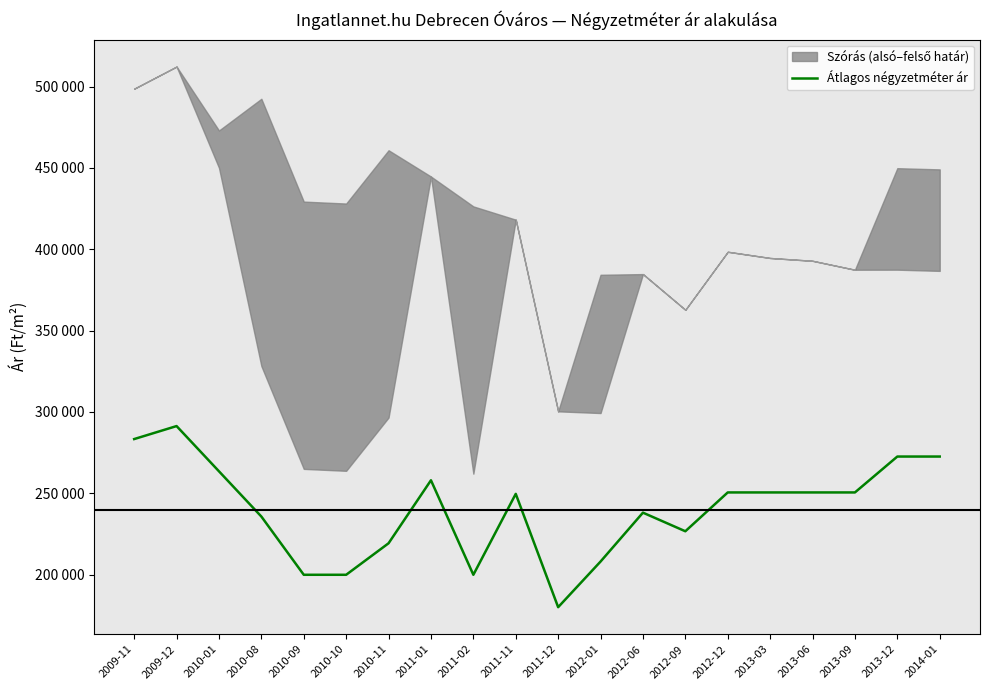

At which label does the data first exceed 250526?

2009-11